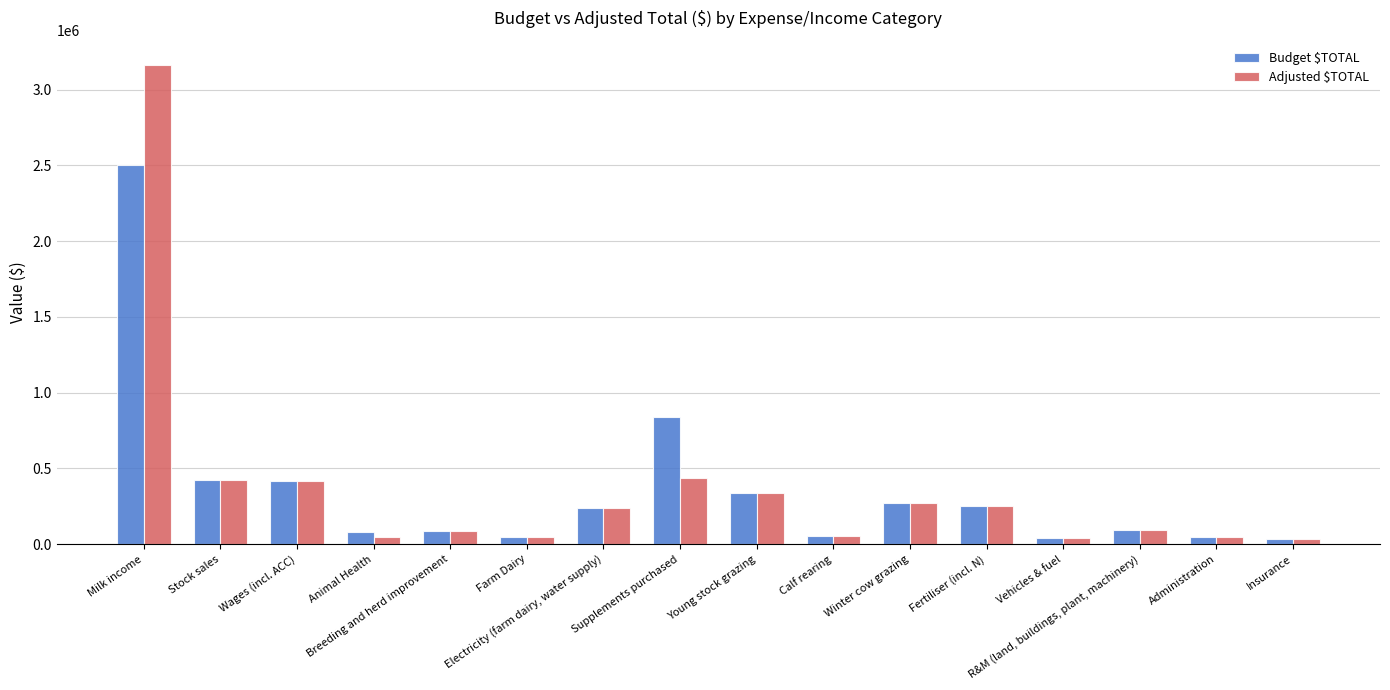

What is the label of the 6th bar from the right?

Winter cow grazing